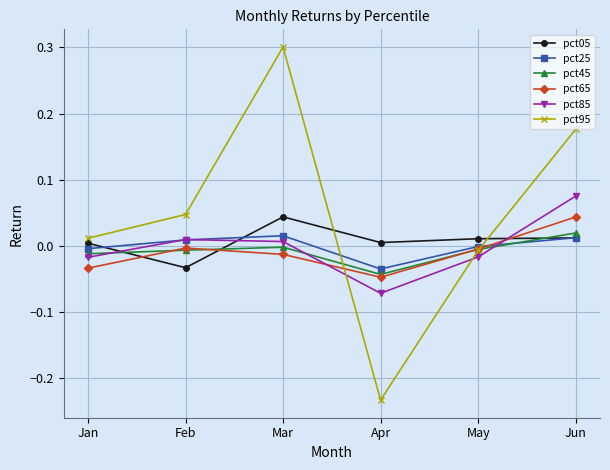

The value of pct45 at Jan is -0.0. True or false?

True